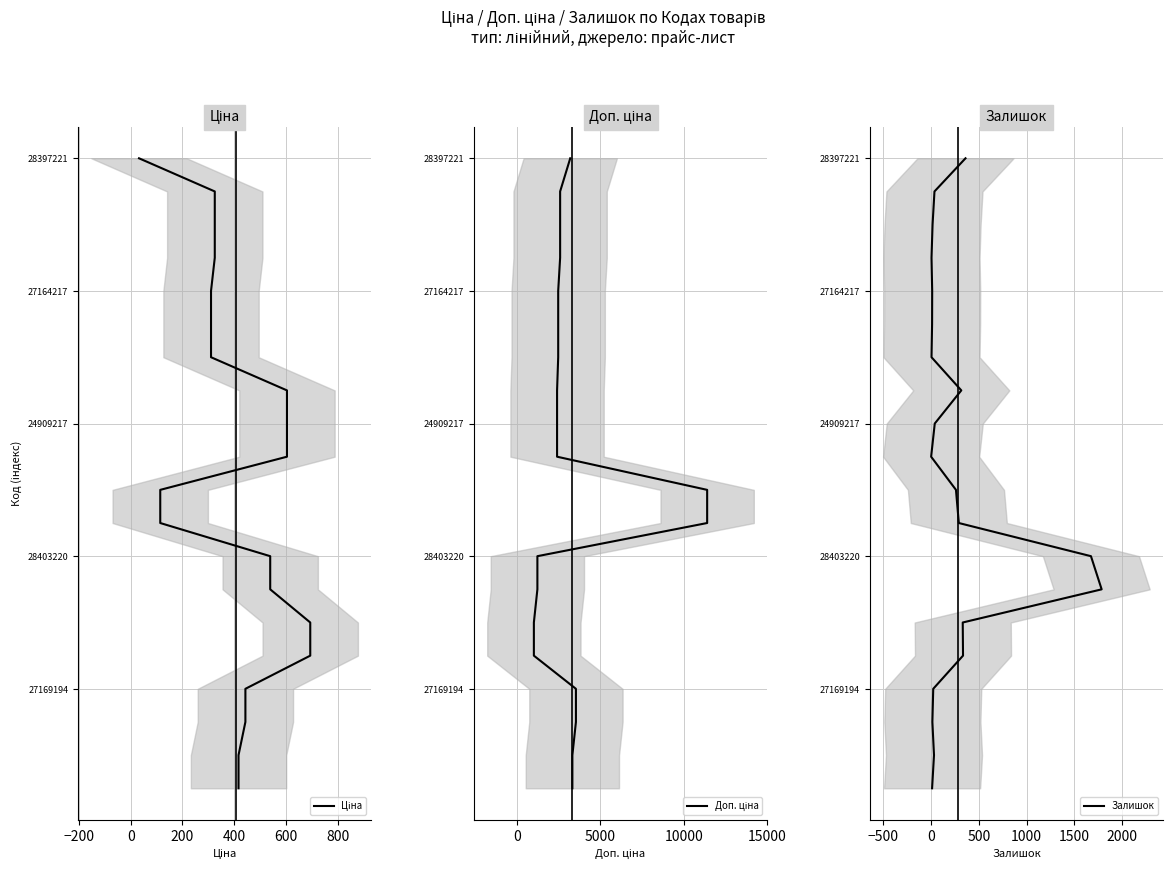

What are all the series names shown in the legend?

Ціна, Доп. ціна, Залишок